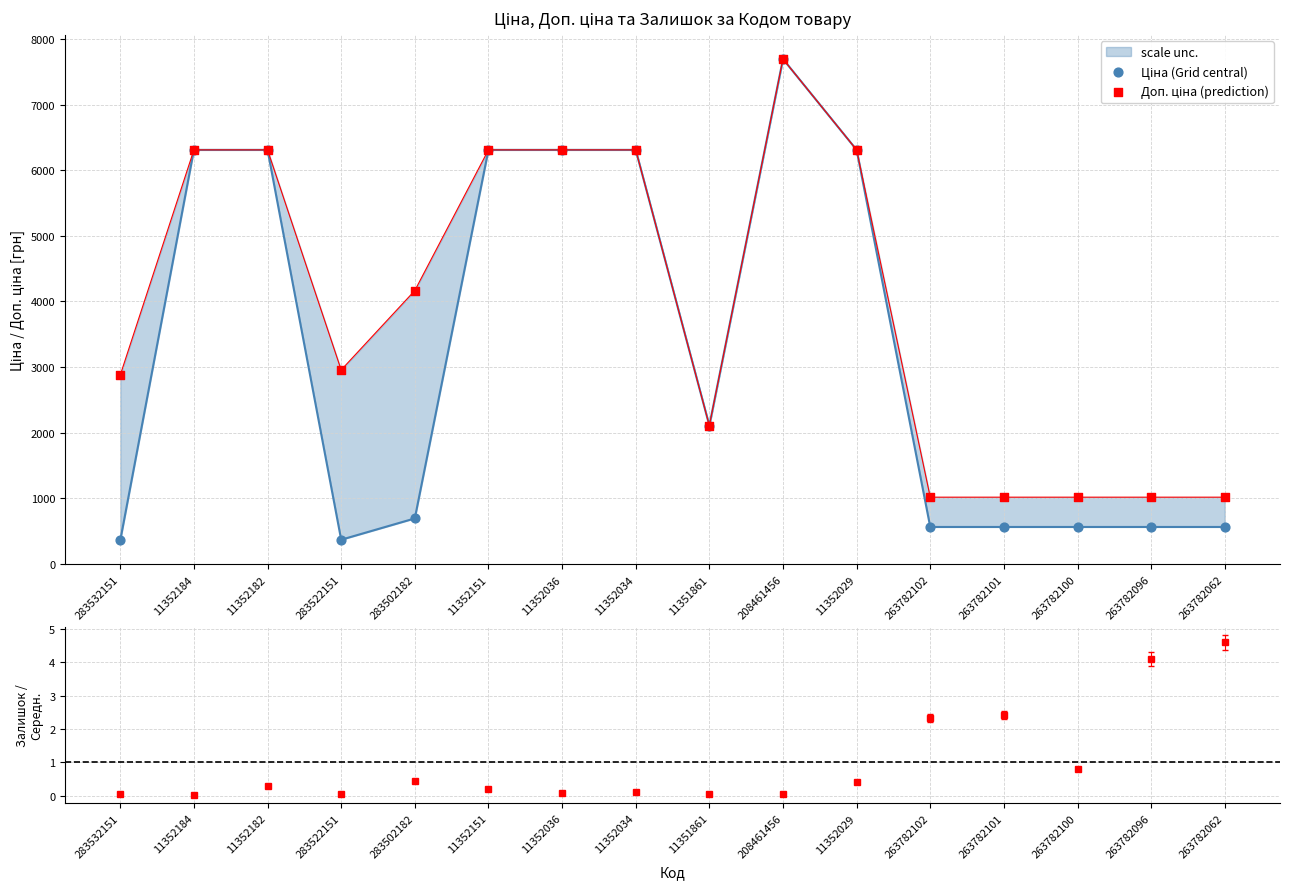

Which series contains the lowest Y value?

Ціна (Grid central)